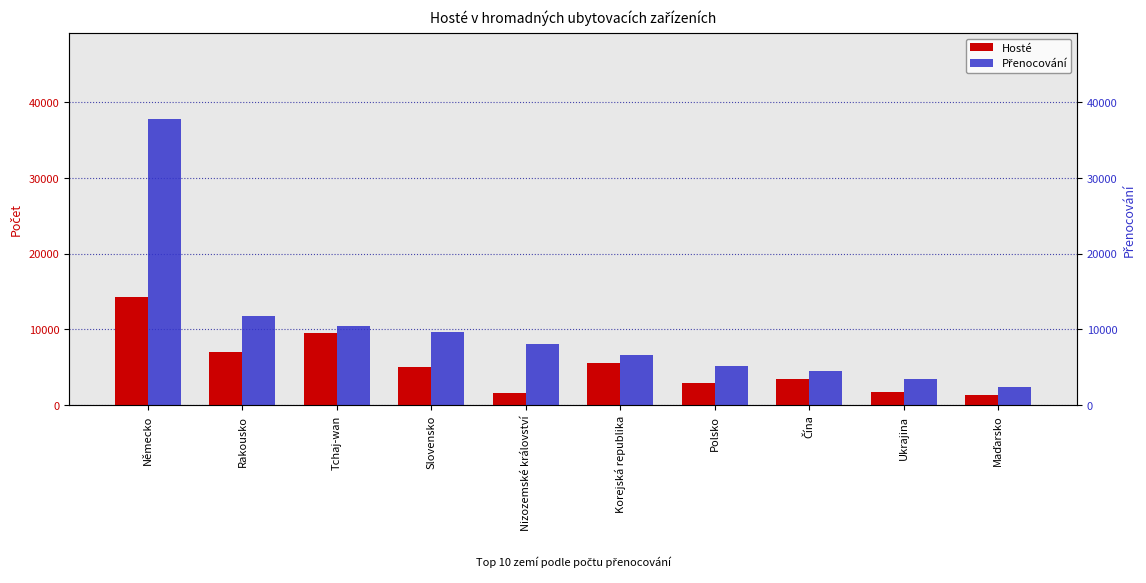

What is the sum of all Hosté values?

52339